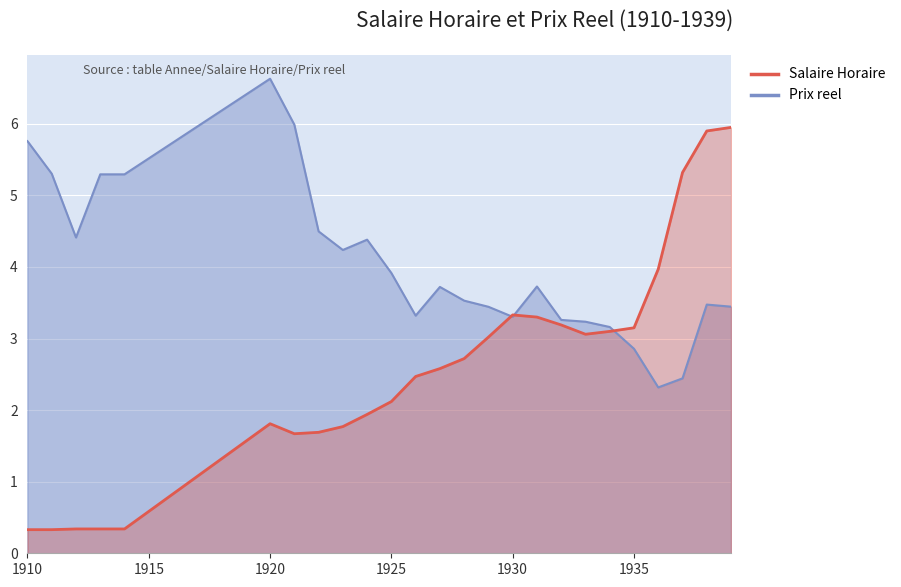

List the labels in order of Salaire Horaire value, smallest first.

1910, 1911, 1912, 1913, 1914, 1921, 1922, 1923, 1920, 1924, 1925, 1926, 1927, 1928, 1929, 1933, 1934, 1935, 1932, 1931, 1930, 1936, 1937, 1938, 1939